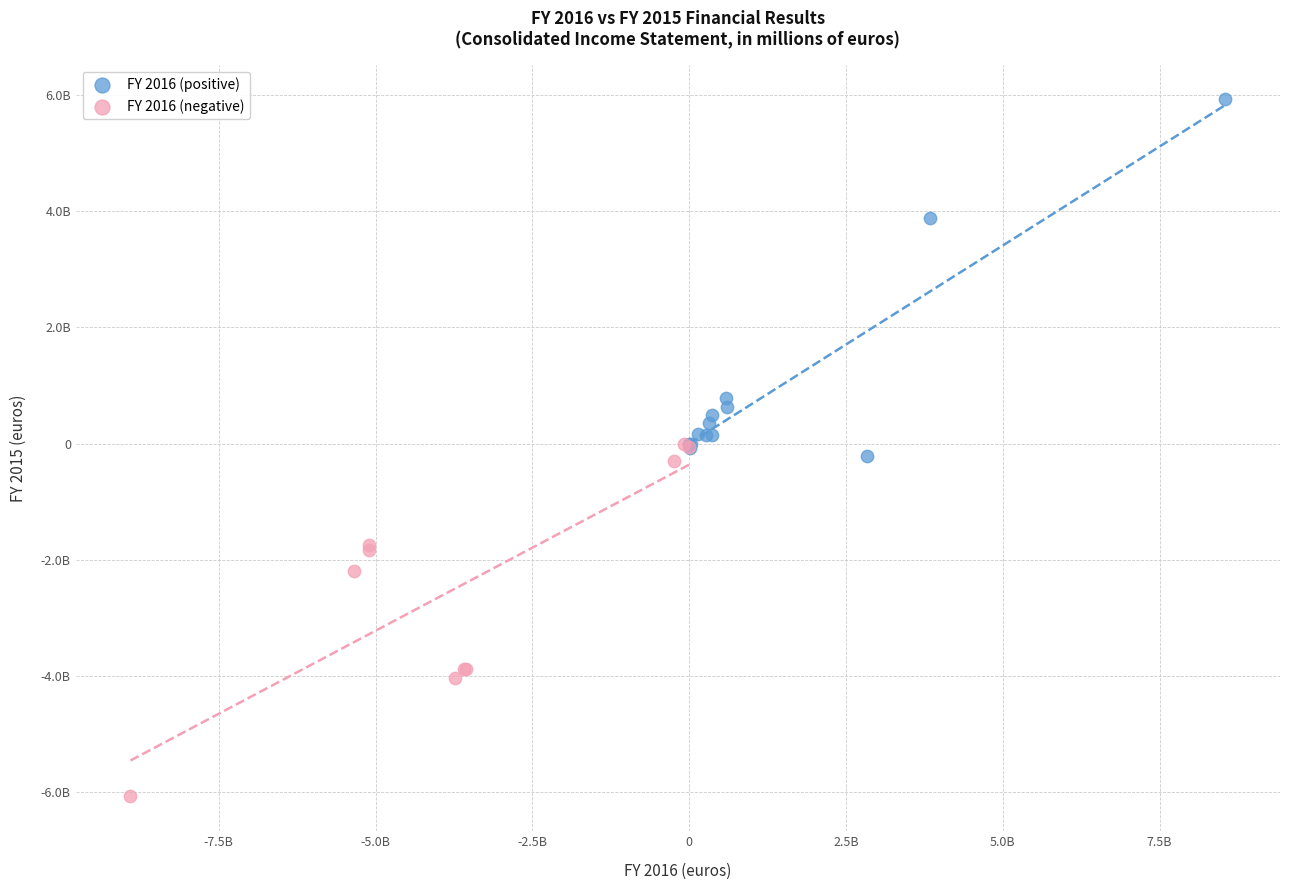

What are all the series names shown in the legend?

FY 2016 (positive), FY 2016 (negative)